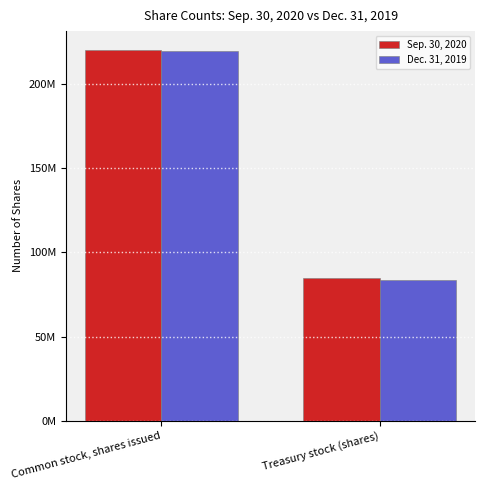

Rank the series by their maximum value, from highest to lowest.

Sep. 30, 2020, Dec. 31, 2019